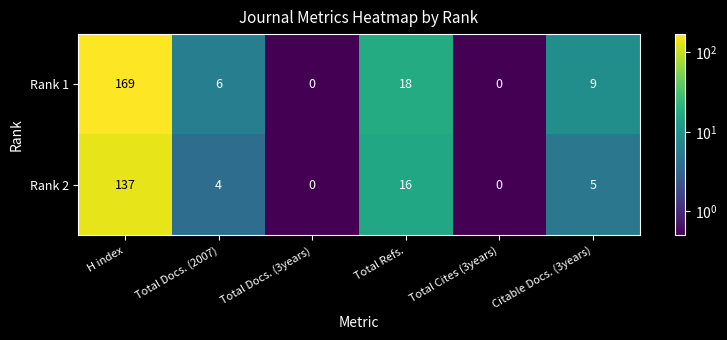

At which category is the sum across all series the highest?

H index